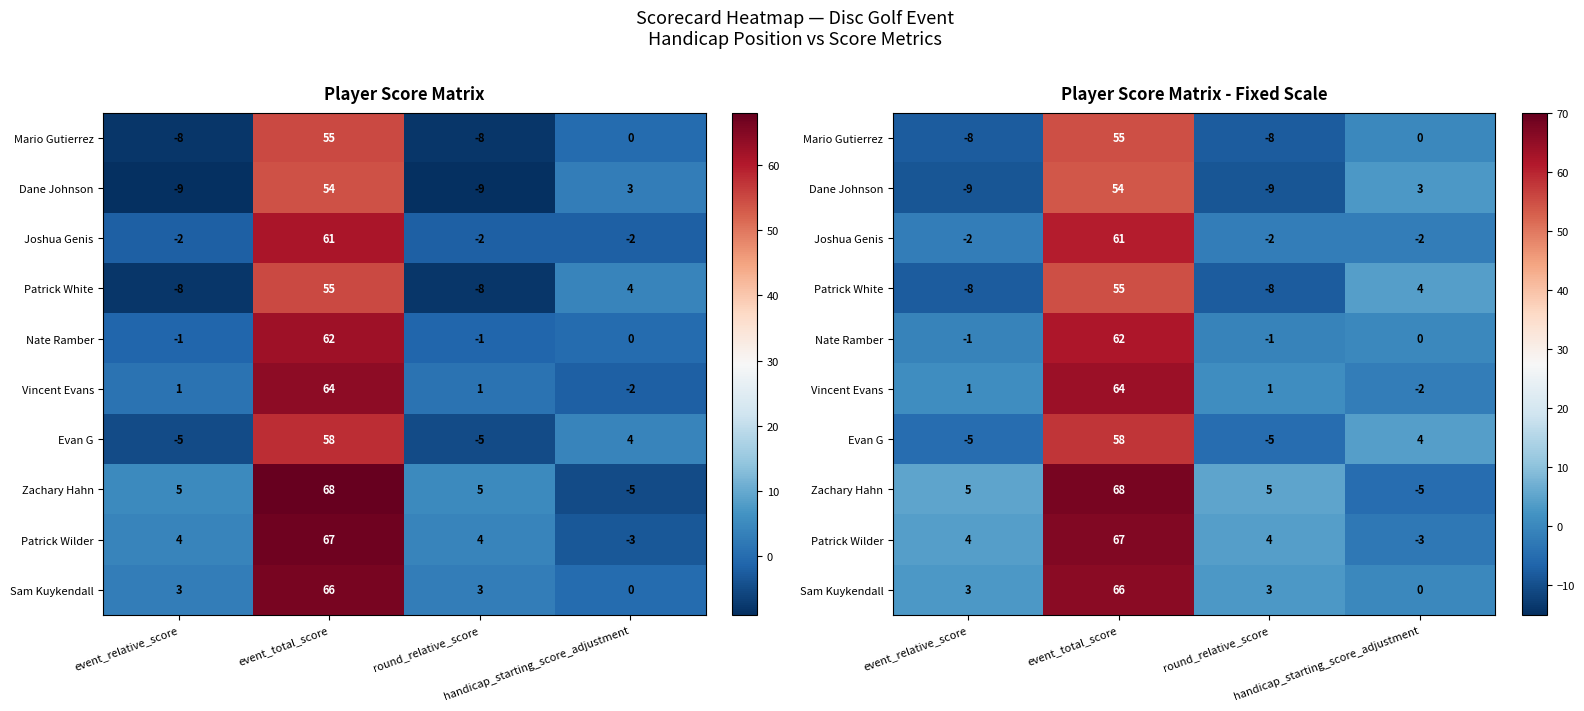

Which label corresponds to the smallest value in the chart?

event_relative_score